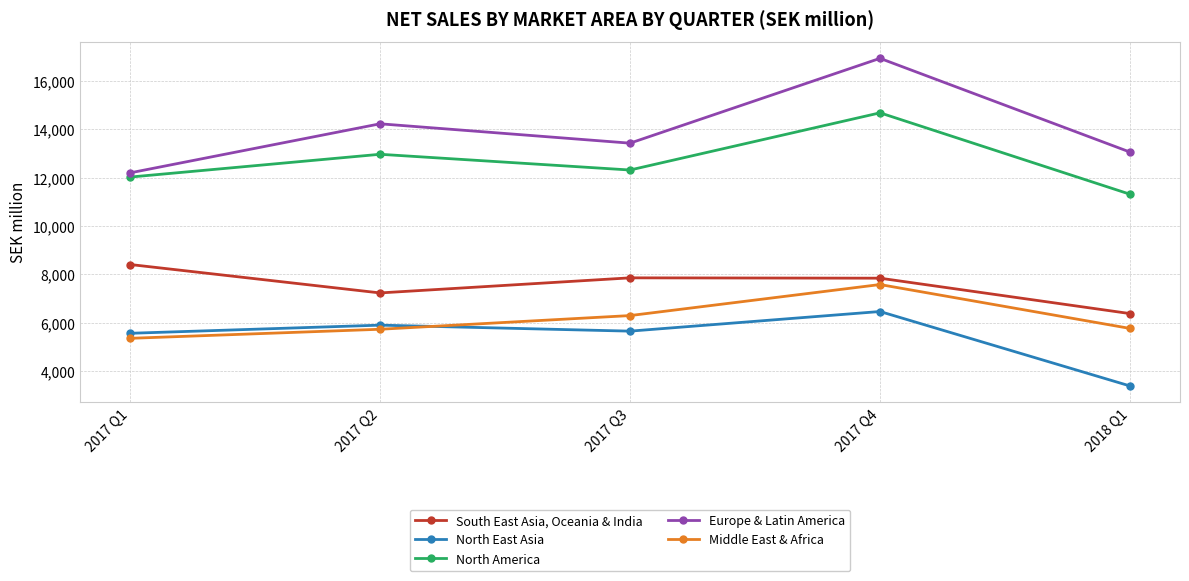

At 2017 Q2, list the series in order from largest to smallest.

Europe & Latin America, North America, South East Asia, Oceania & India, North East Asia, Middle East & Africa